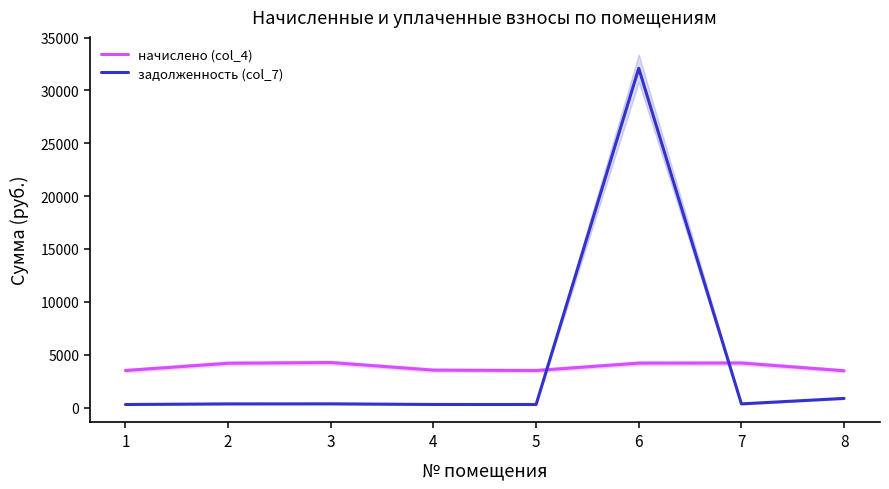

What is the value of the задолженность (col_7) point at the 3rd from the left?

354.9